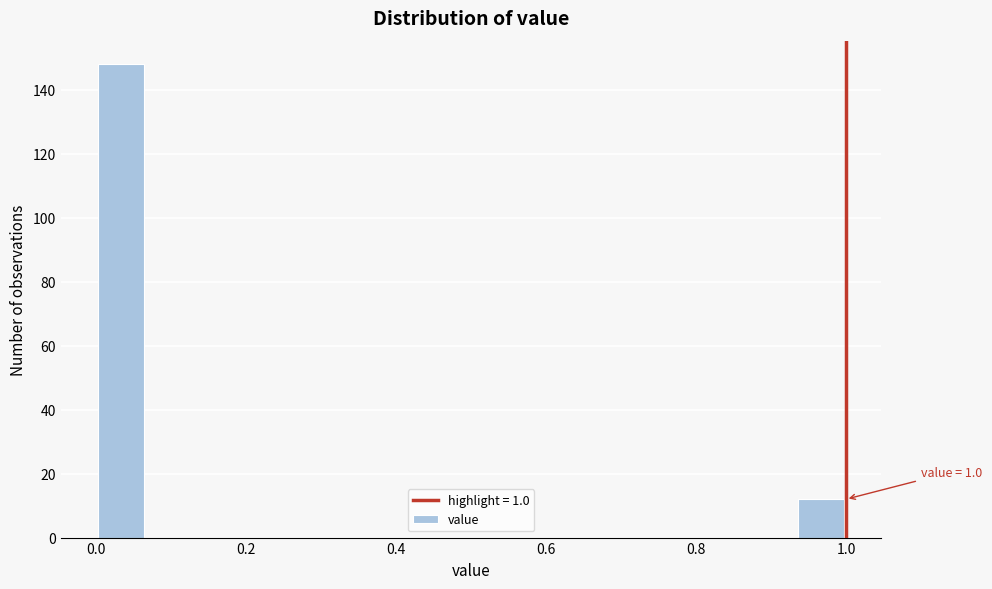

Read against the x-axis, roughly where is the centre of the tallest bar?

0.04